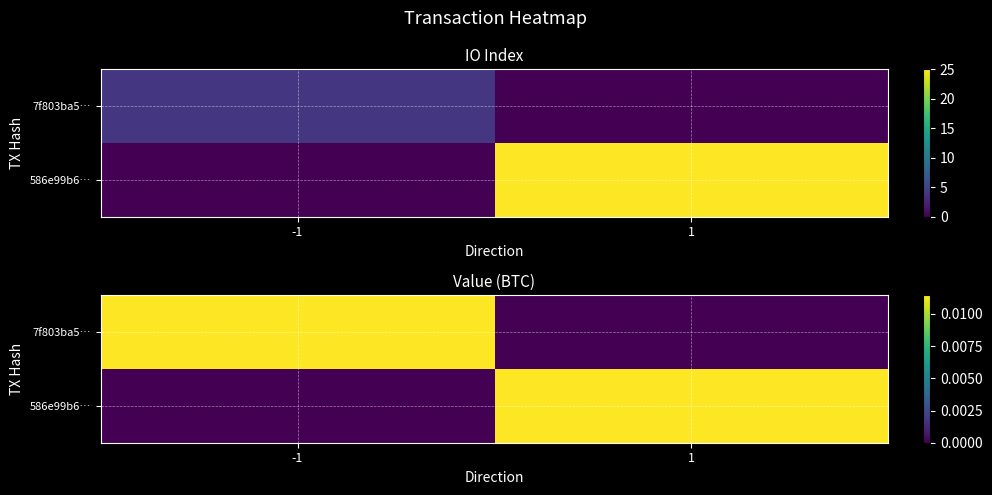

True or false: 7f803ba5… has a value of 0.0 at 1.

False